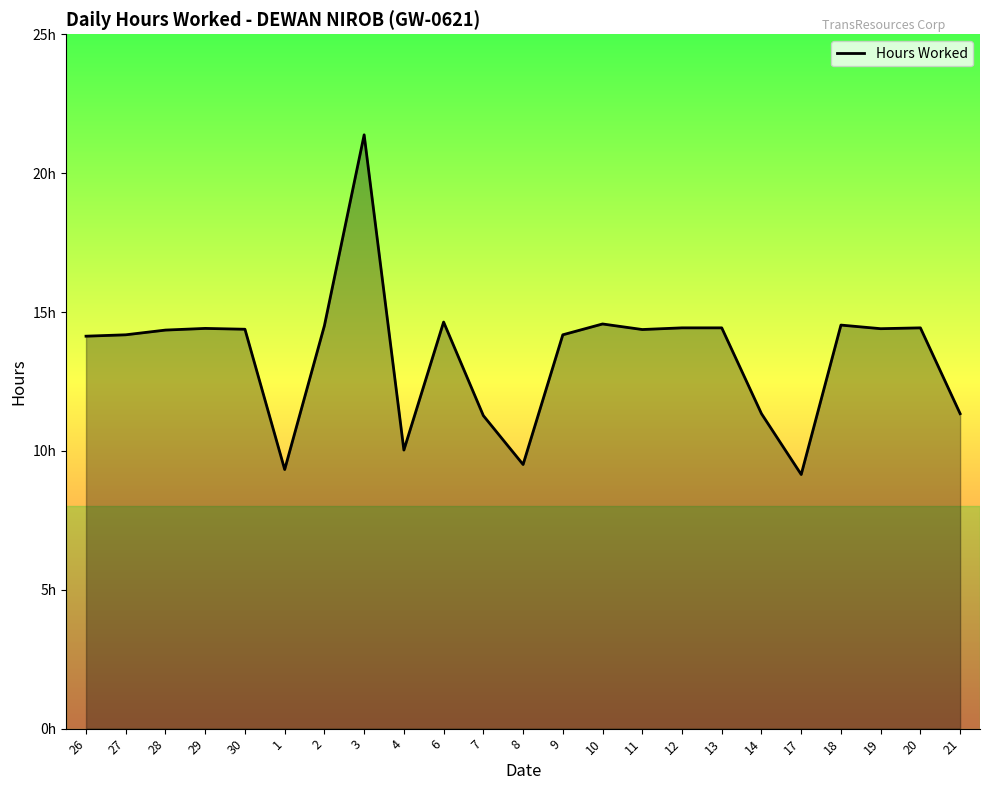

What is the label of the 11th point from the right?

9